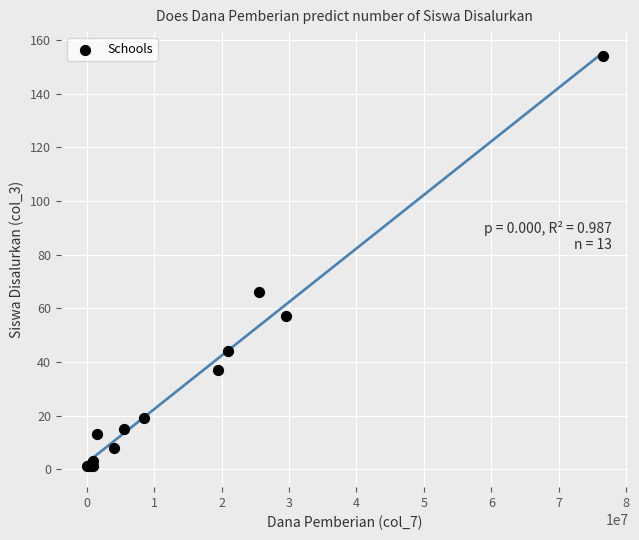

What Y value in the scatter plot is closest to 77?

66